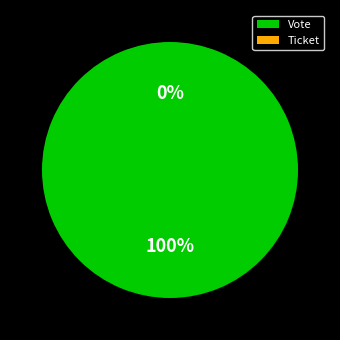

True or false: Vote accounts for 100% of the total.

True